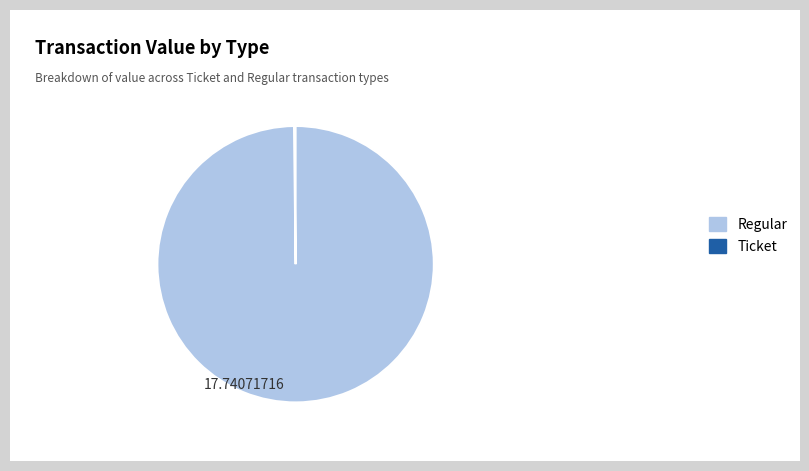

True or false: Ticket accounts for 100% of the total.

True